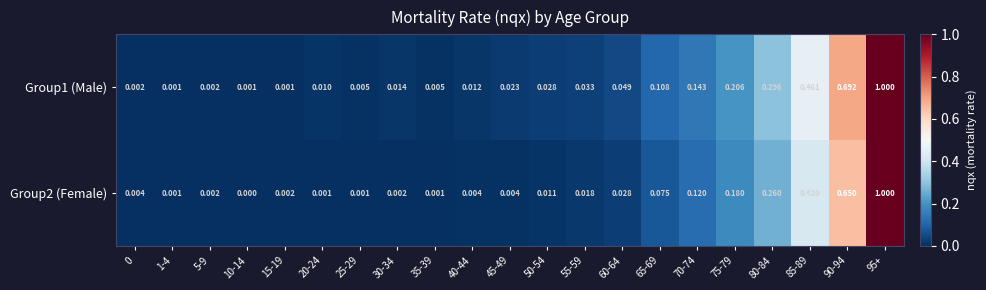

Is the value of Group2 (Female) at 30-34 greater than the value of Group1 (Male) at 45-49?

No